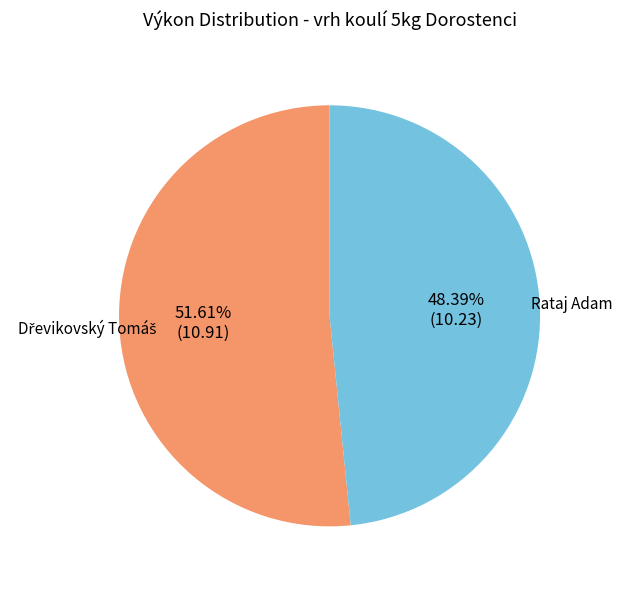

Which slice is the smallest?

Rataj Adam